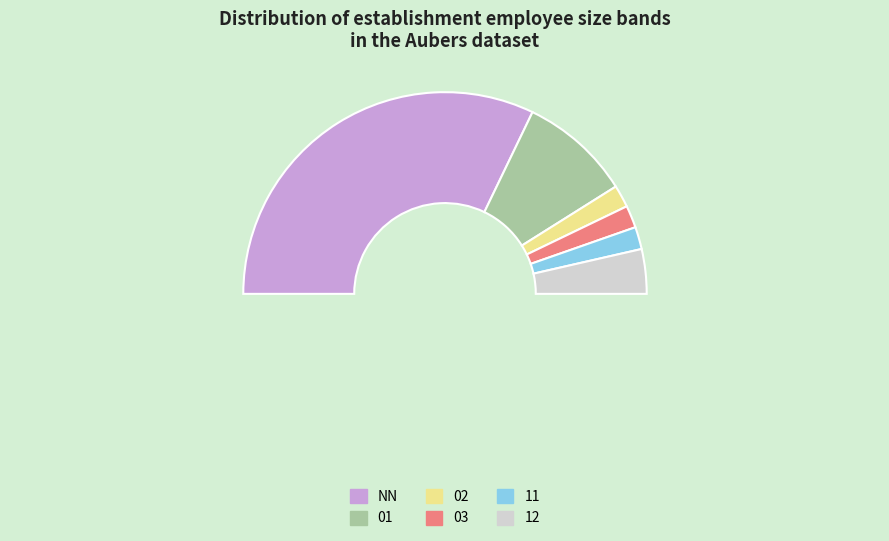

True or false: 03 accounts for 4% of the total.

True